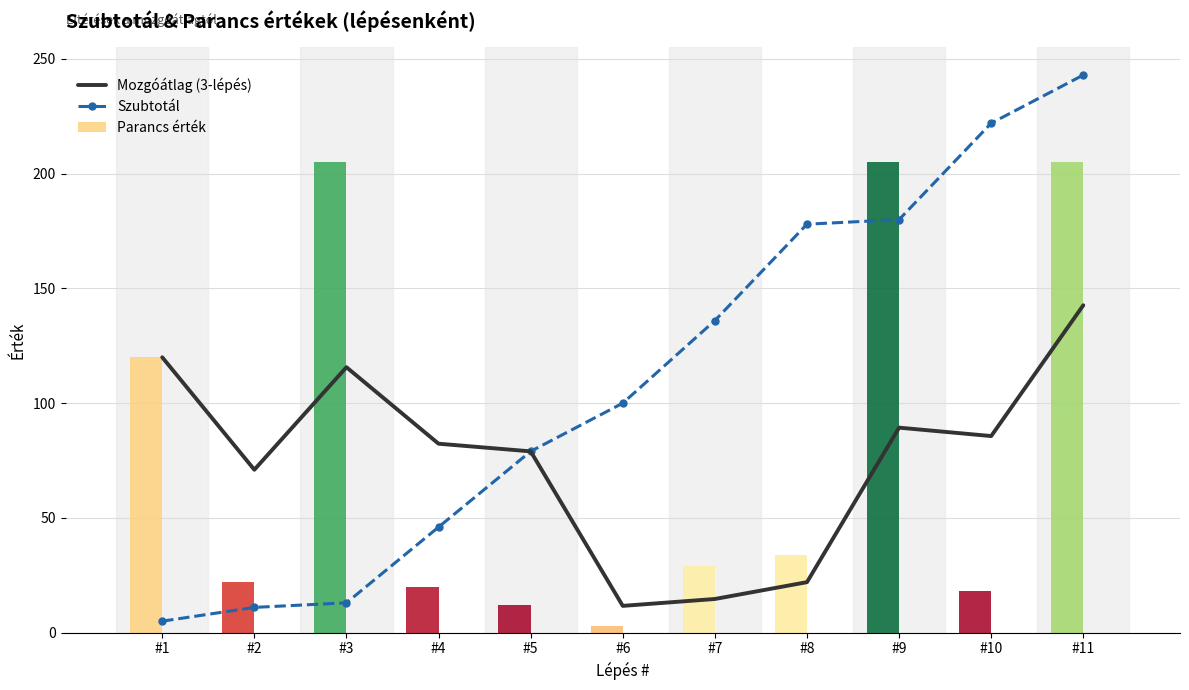

Is the value of Szubtotál at #10 greater than the value of Mozgóátlag (3-lépés) at #10?

Yes